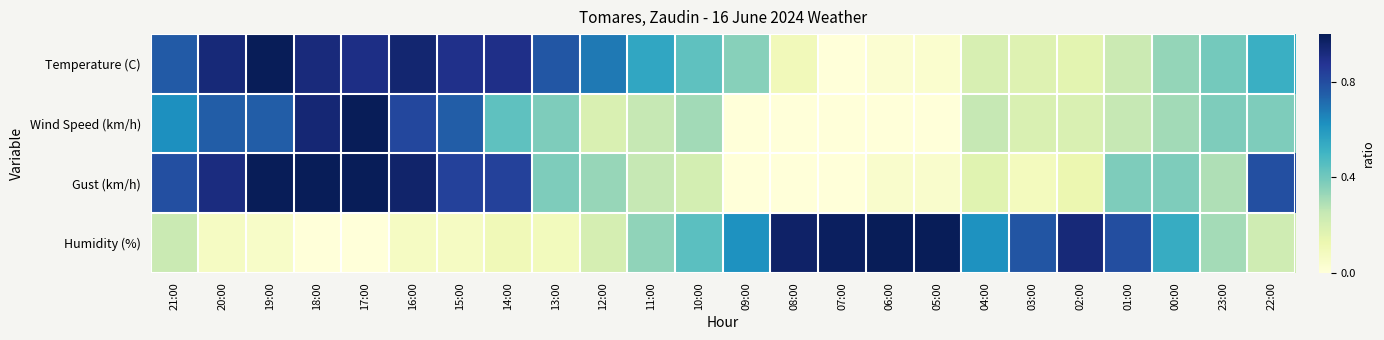

How many series are shown in this chart?

4